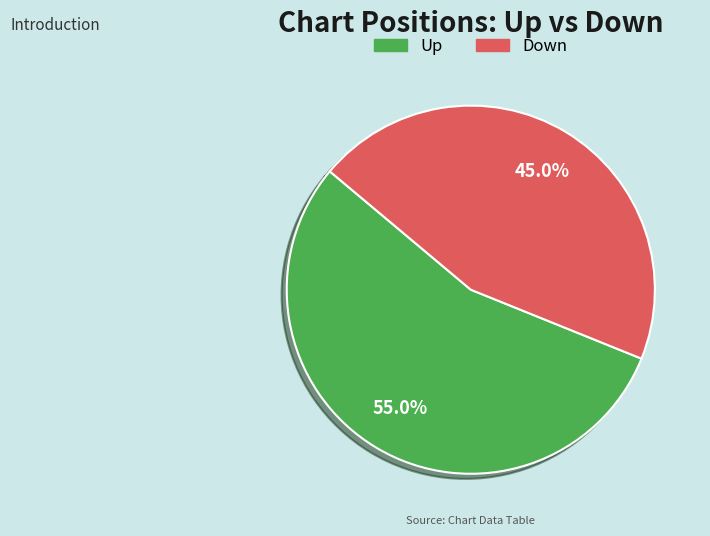

Rank the categories by value from lowest to highest.

Down, Up